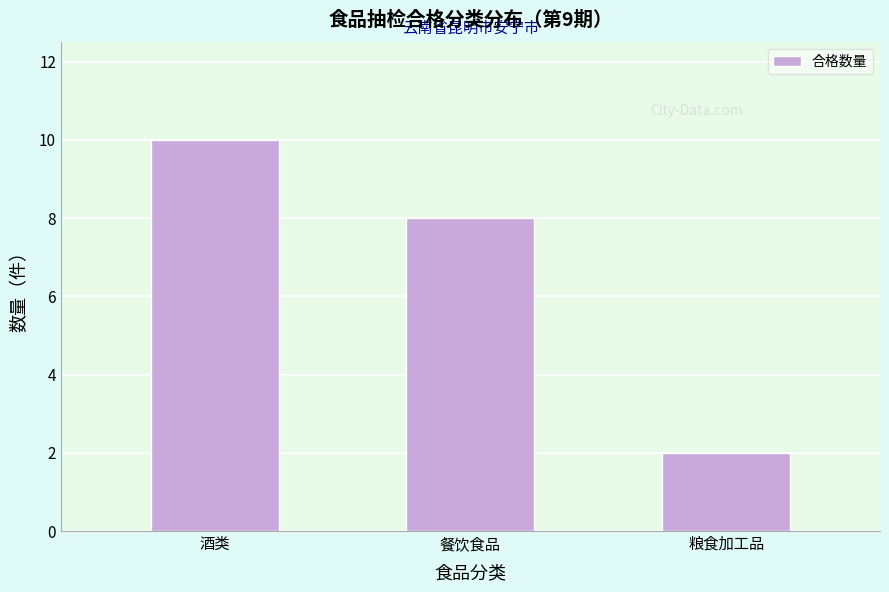

Reading right to left, extract all data points from this chart.

粮食加工品=2	餐饮食品=8	酒类=10